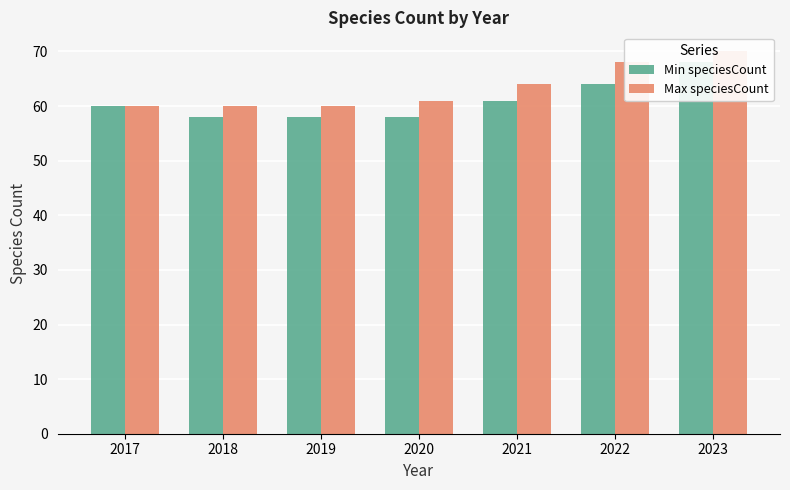

How many bars are there in total?

14